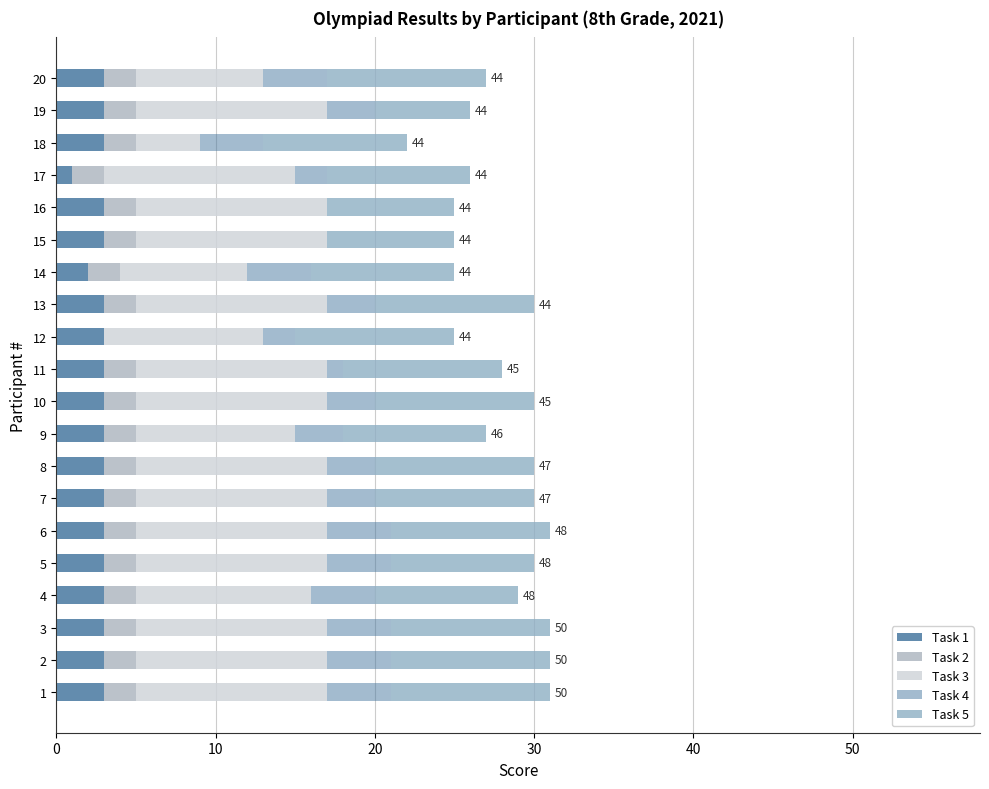

How many distinct data groups are displayed?

5